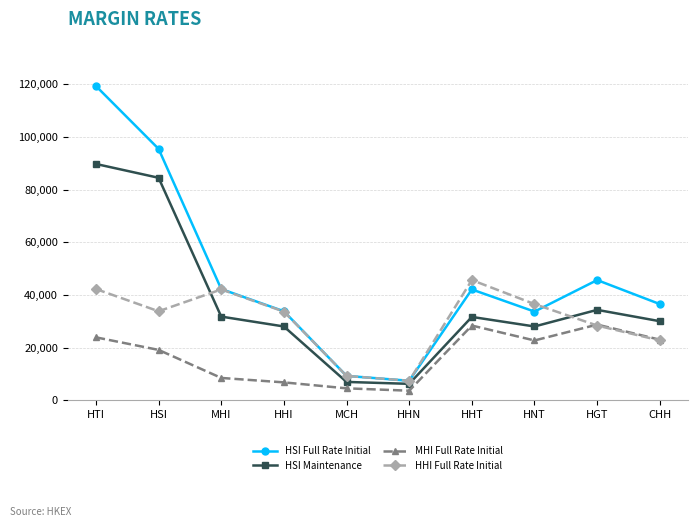

Rank the series by their maximum value, from lowest to highest.

MHI Full Rate Initial, HHI Full Rate Initial, HSI Maintenance, HSI Full Rate Initial